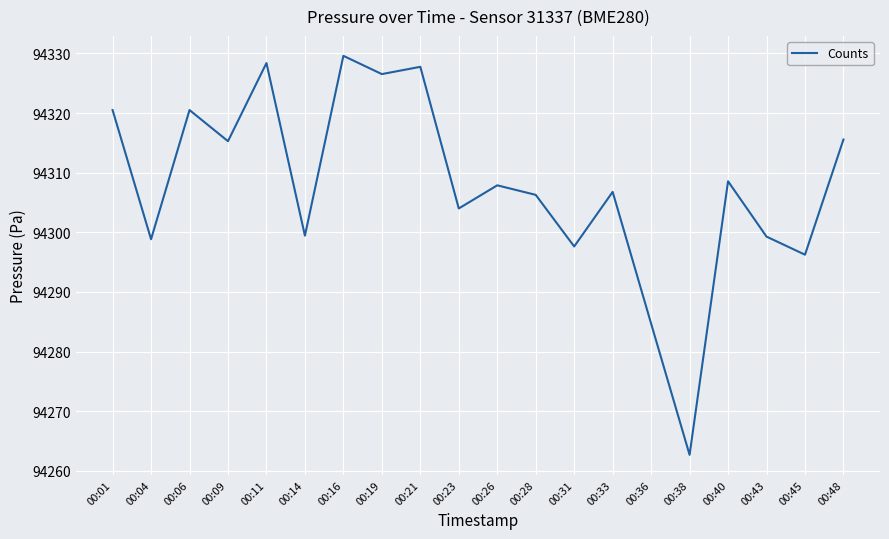

At which category does the chart reach its peak across all series?

00:16